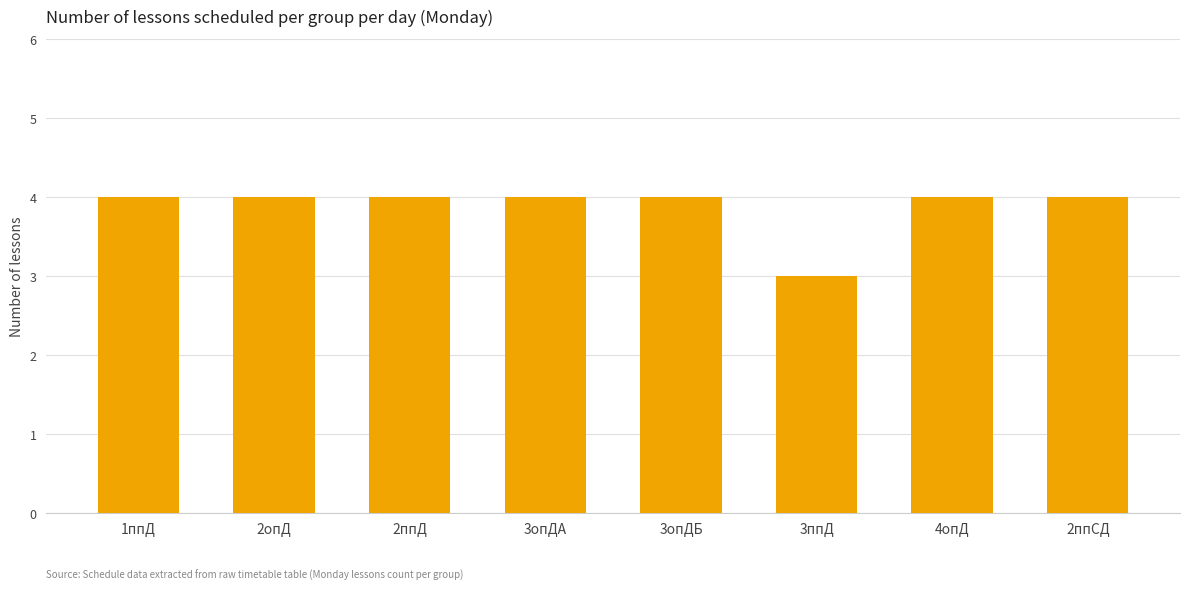

What is the sum of all values?

31